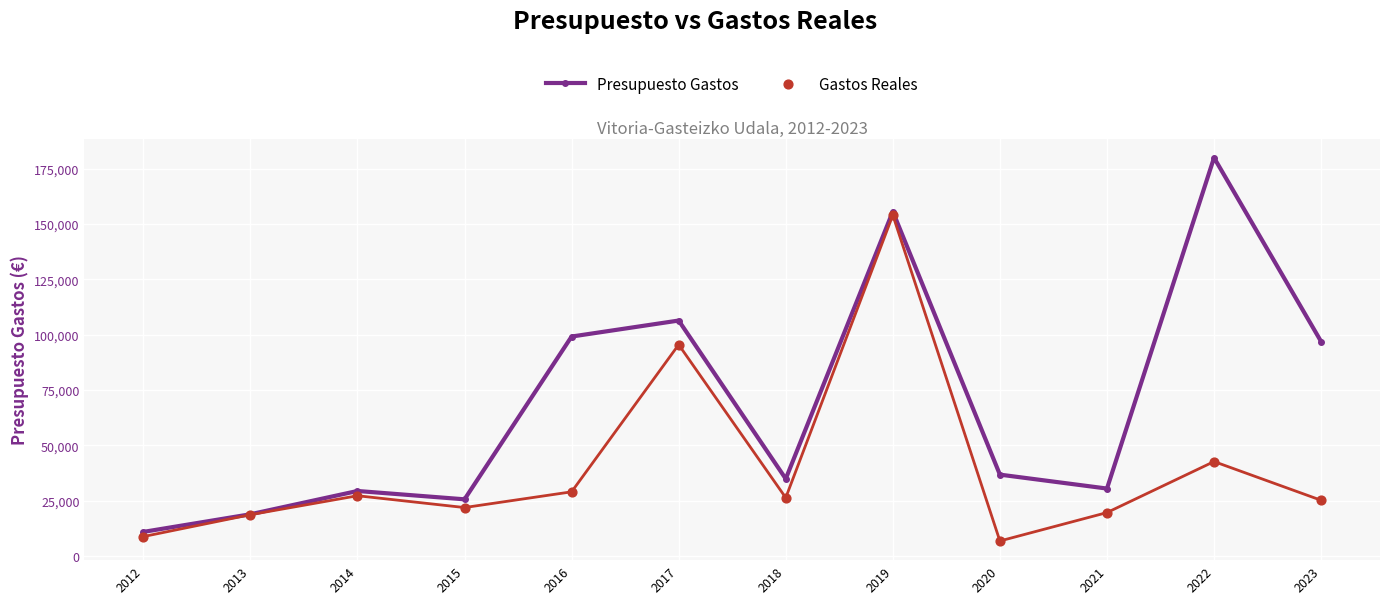

Is the value of Gastos Reales at 2014 greater than the value of Presupuesto Gastos at 2019?

No